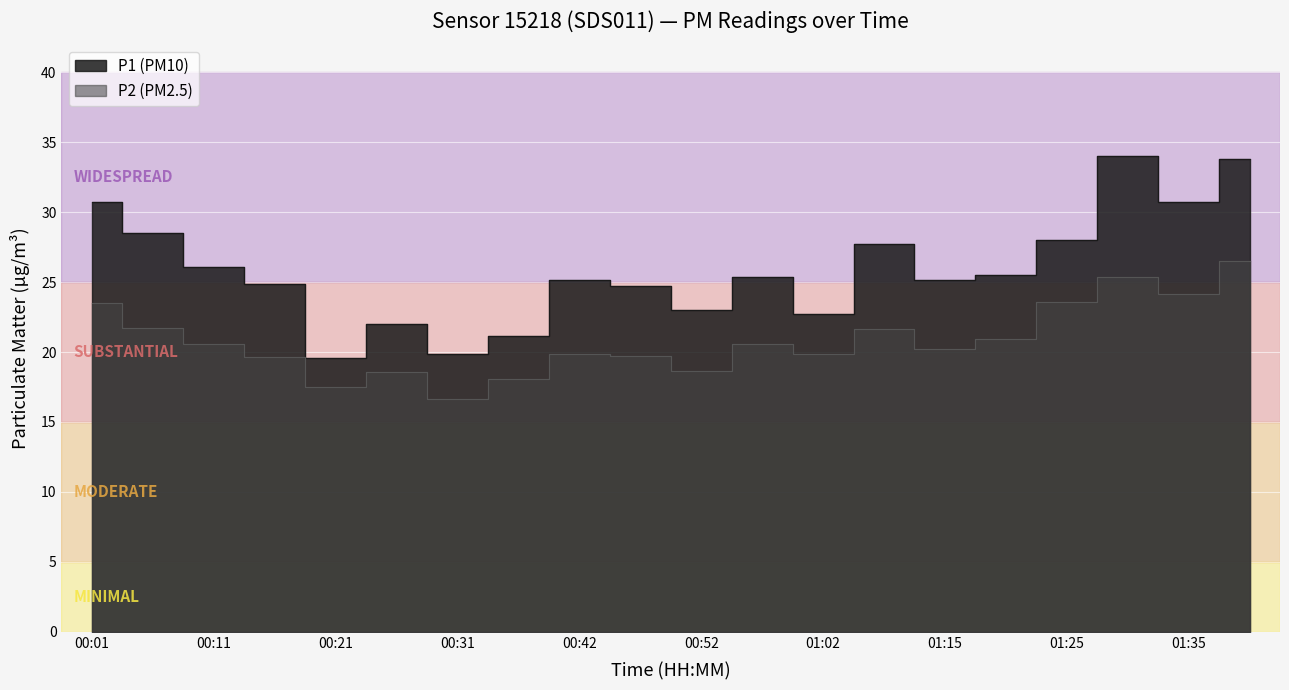

What is the smallest value displayed?

16.7